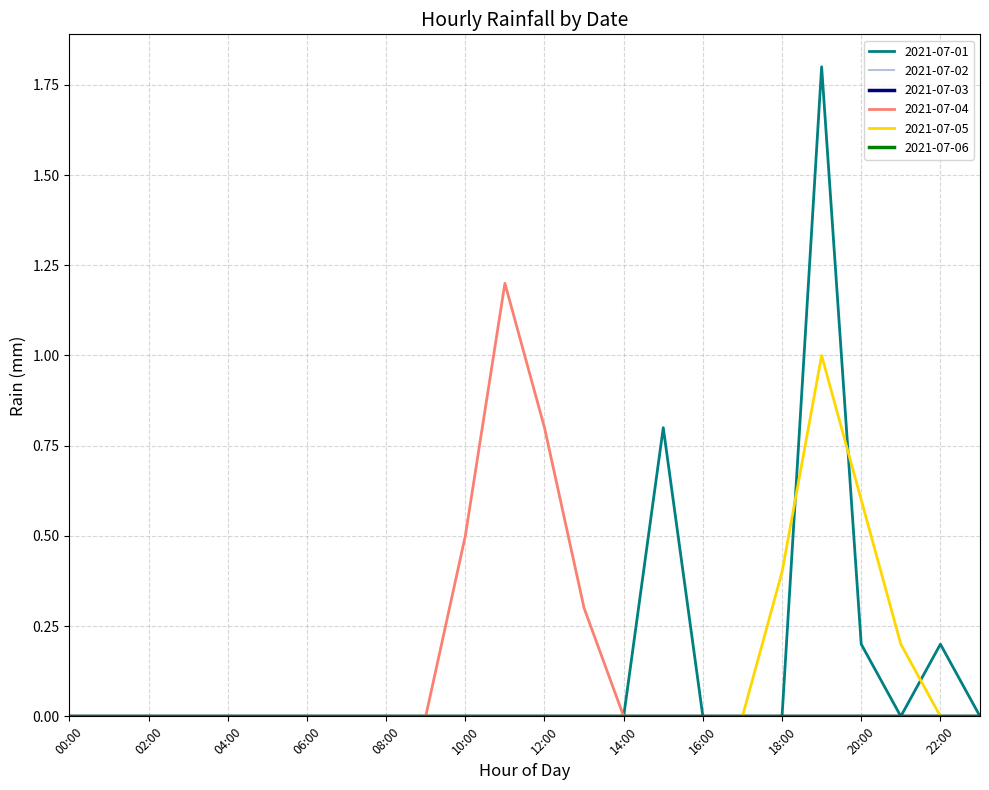

Does the chart have visible grid lines?

Yes